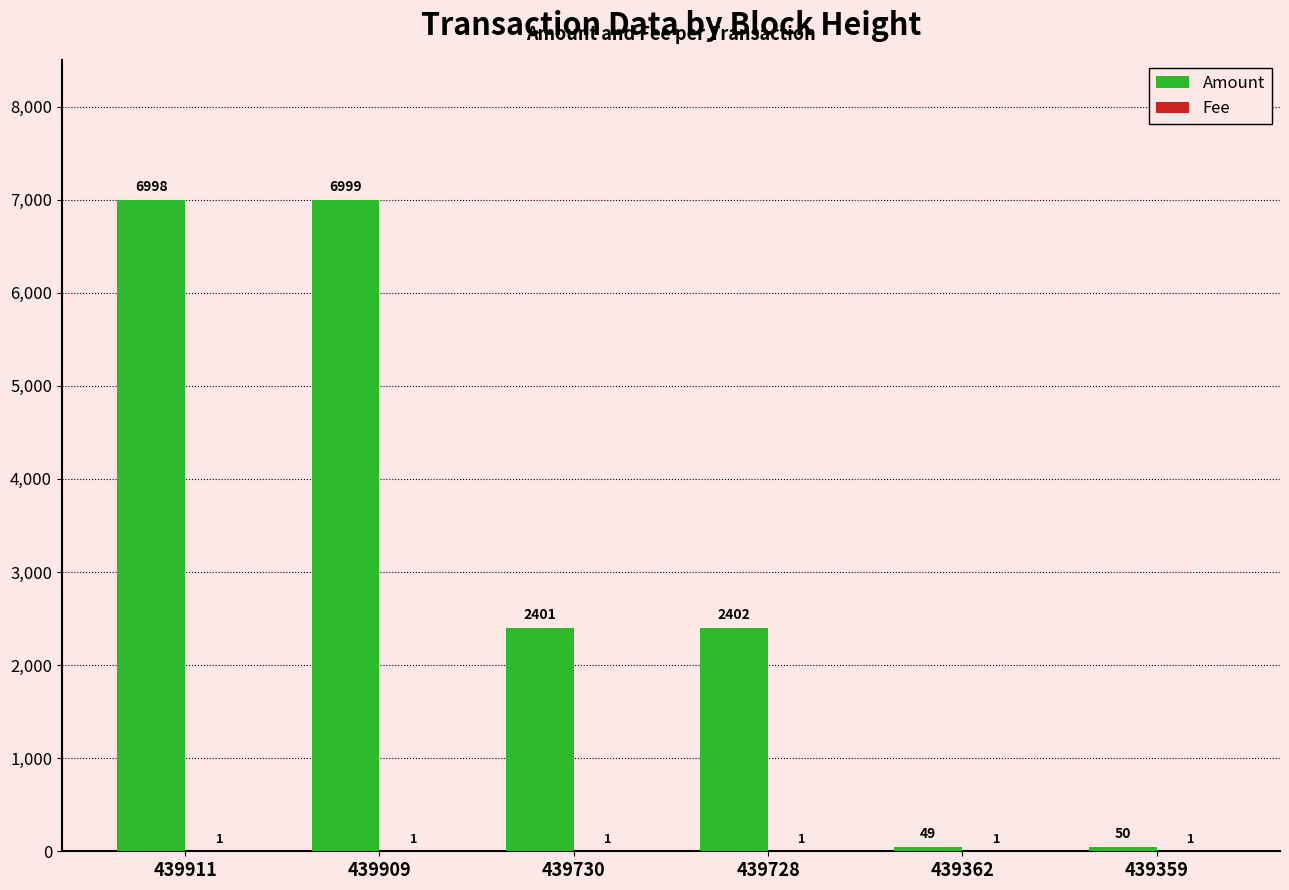

What is the greatest value displayed?

6999